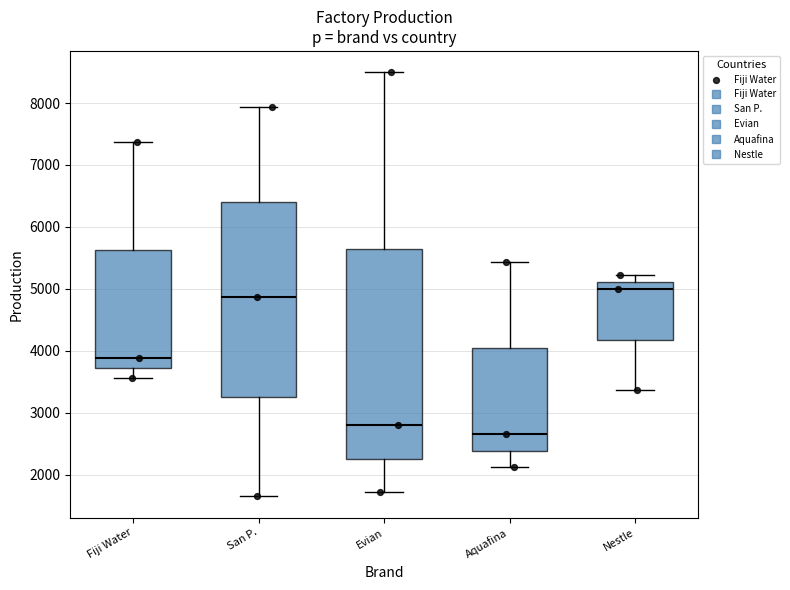

Reading left to right, read every box against the y-axis: the position of its median line, the range the box covers, and the ends of its whiskers. The values are not printed on the chart, so give them approximately, as read against the axis.

Fiji Water: median 3900, box 3700 to 5600, whiskers 3600 to 7400
San P.: median 4900, box 3300 to 6400, whiskers 1600 to 7900
Evian: median 2800, box 2300 to 5700, whiskers 1700 to 8500
Aquafina: median 2600, box 2400 to 4000, whiskers 2100 to 5400
Nestle: median 5000, box 4200 to 5100, whiskers 3400 to 5200